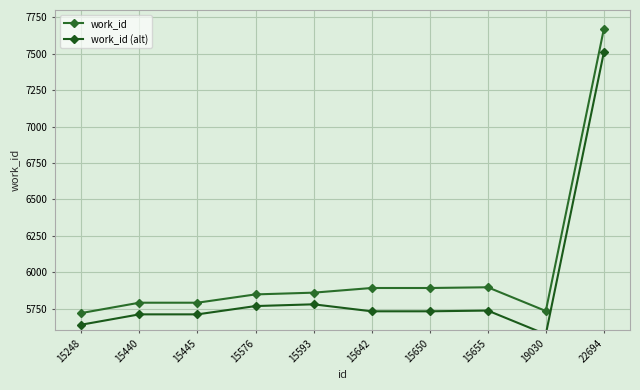

What are all the series names shown in the legend?

work_id, work_id (alt)